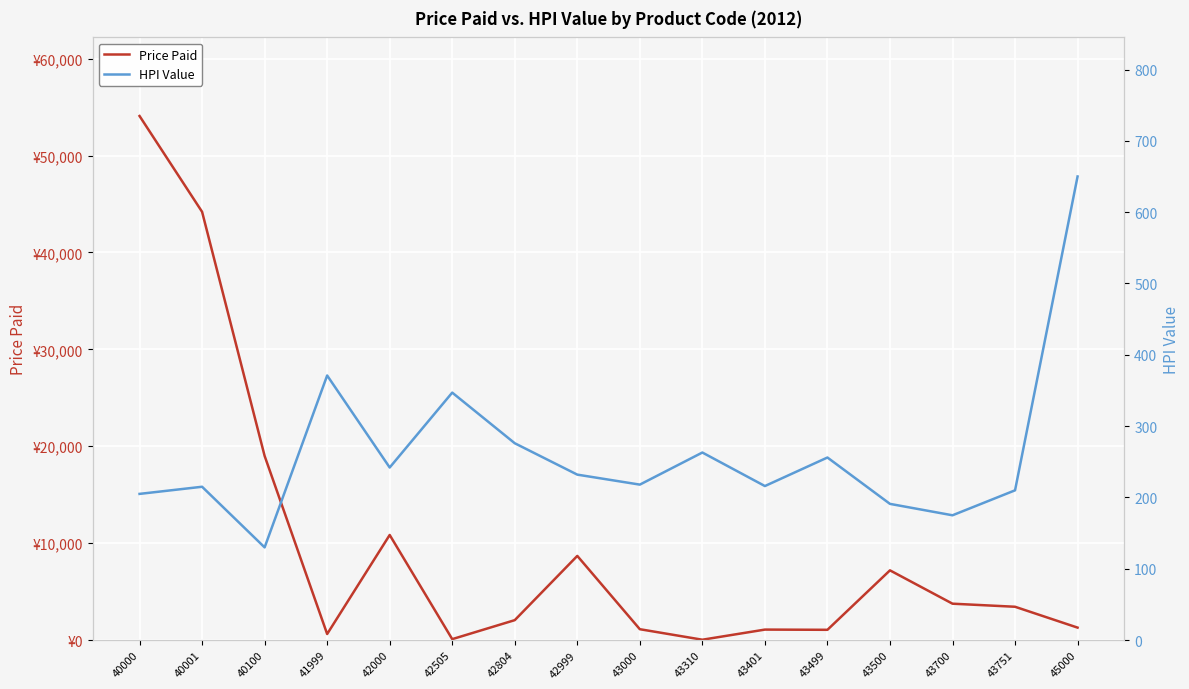

True or false: HPI Value has a value of 343 at 42999.

False